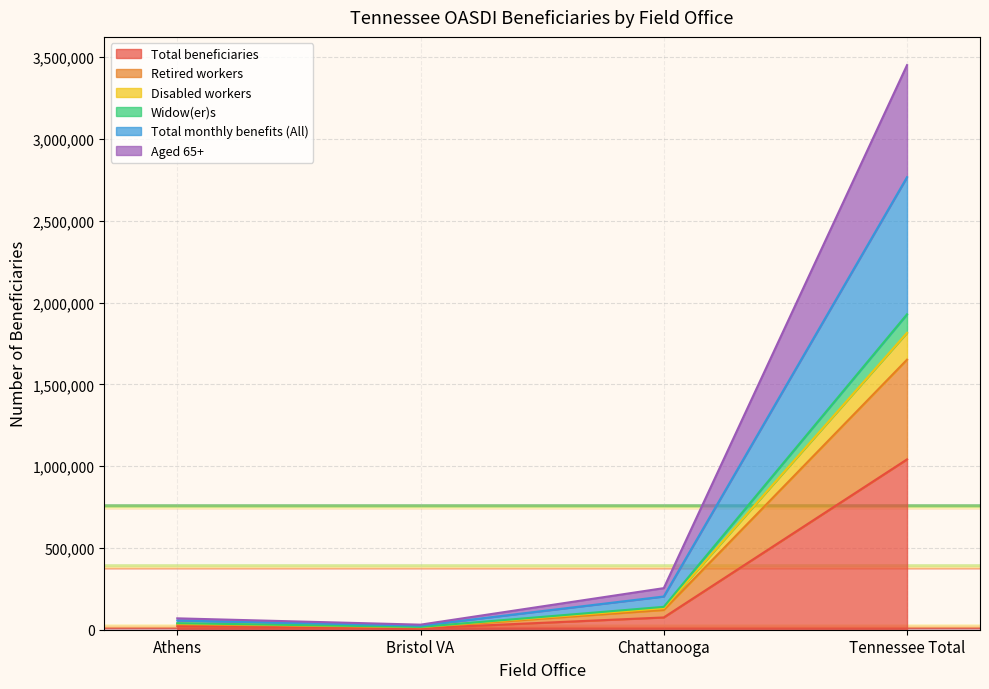

True or false: Aged 65+ and Total monthly benefits (All) cross at least once.

False